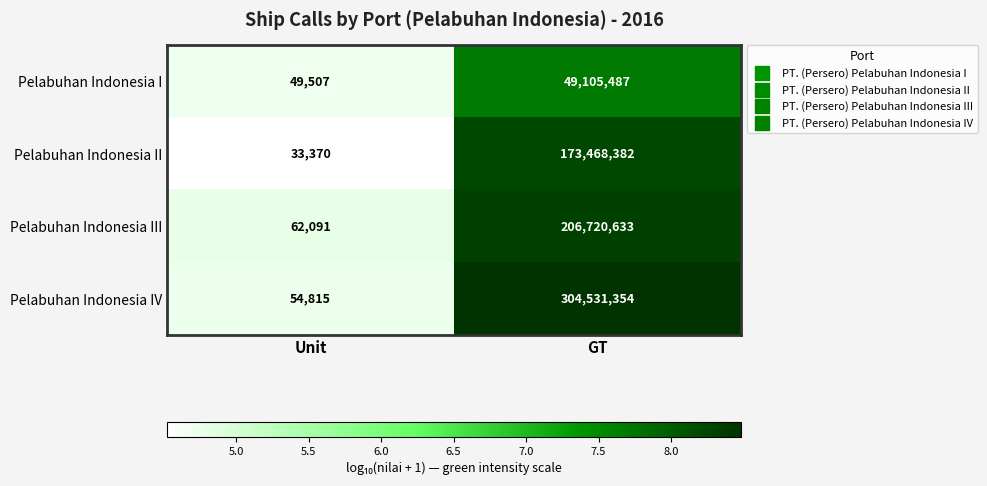

What is the sum of the Pelabuhan Indonesia I values at GT and Unit?

49154994